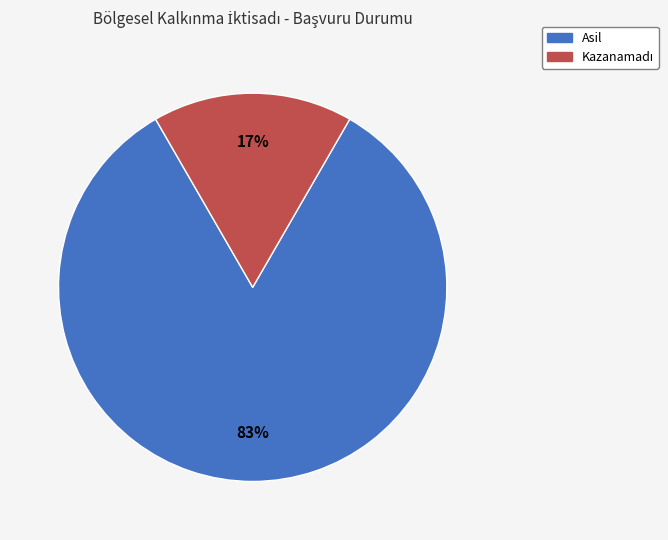

The Asil slice represents 78% of the pie. True or false?

False